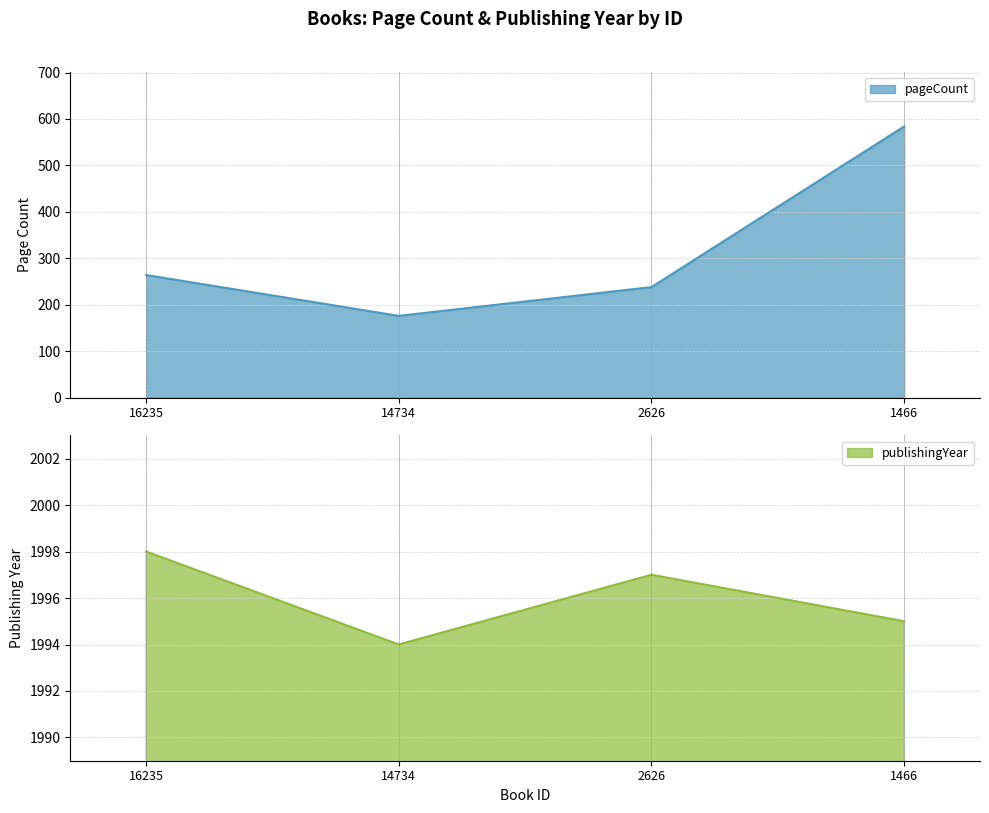

Reading right to left, transcribe all the data shown in this chart.

pageCount: 584	238	176	264
publishingYear: 1995	1997	1994	1998